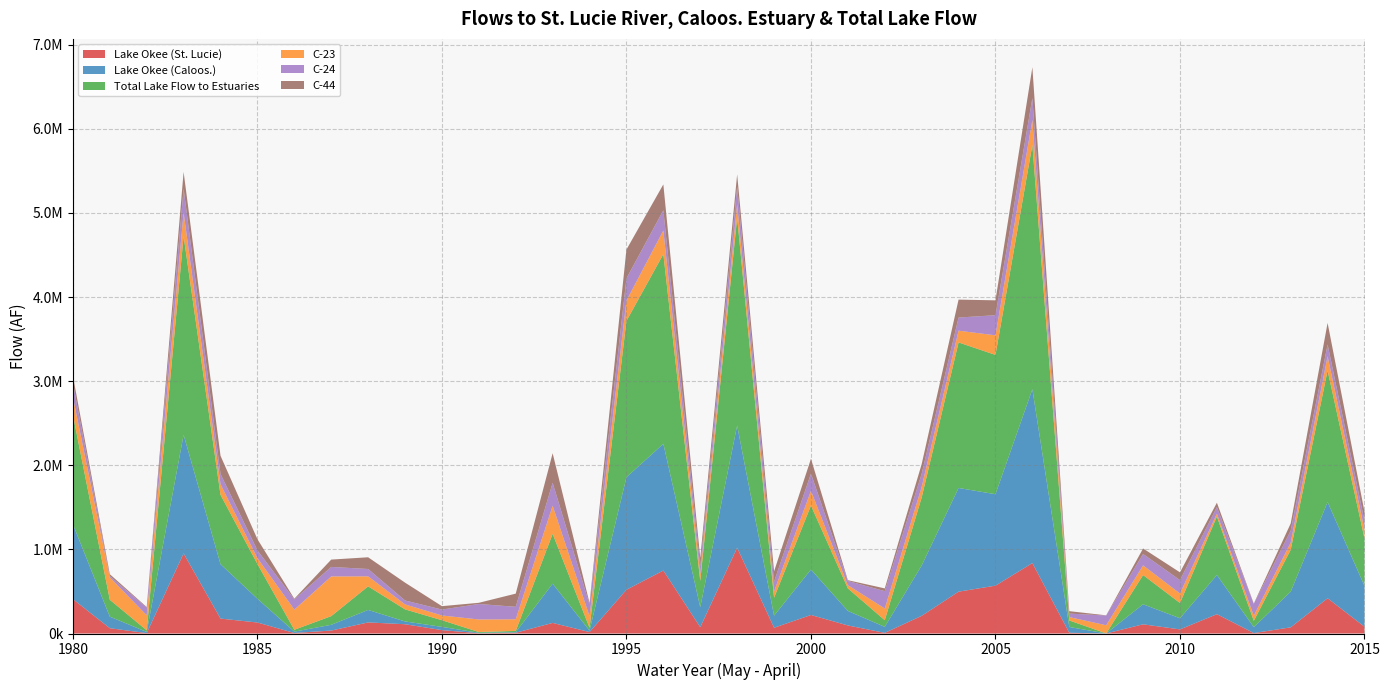

Reading left to right, transcribe all the data shown in this chart.

Lake Okee (St. Lucie): 1980=408675.4	1981=63084.2	1982=4604.5	1983=952232.2	1984=177419.4	1985=130776.1	1986=6319.3	1987=35011.4	1988=131822.8	1989=110357.3	1990=40251.7	1991=3243.2	1992=8894.1	1993=125944.4	1994=17082.6	1995=520631.1	1996=748625.1	1997=74967.6	1998=1020158.1	1999=68660.8	2000=220120.3	2001=95831.5	2002=7622.2	2003=210132.5	2004=497599.4	2005=568903.1	2006=837413.0	2007=8800.3	2008=519.1	2009=109295.8	2010=48781.0	2011=229567.5	2012=5093.8	2013=73136.0	2014=419378.0	2015=80248.7
Lake Okee (Caloos.): 1980=890929.5	1981=137486.4	1982=14271.5	1983=1410241.4	1984=646731.8	1985=282471.3	1986=15914.6	1987=68355.1	1988=148493.3	1989=33155.5	1990=38670.1	1991=5504.3	1992=6420.3	1993=466599.9	1994=17085.5	1995=1337684.6	1996=1506866.3	1997=237842.4	1998=1452917.9	1999=143600.6	2000=540504.5	2001=172346.7	2002=71387.8	2003=598286.6	2004=1232838.9	2005=1087350.9	2006=2067319.2	2007=68762.5	2008=29.0	2009=238260.8	2010=132618.8	2011=465759.5	2012=70297.9	2013=424477.5	2014=1144167.2	2015=484942.8
Total Lake Flow to Estuaries: 1980=1299604.9	1981=200570.6	1982=18875.9	1983=2362473.6	1984=824151.2	1985=413247.5	1986=22233.9	1987=103366.6	1988=280316.1	1989=143512.8	1990=78921.8	1991=8747.5	1992=15314.4	1993=592544.3	1994=34168.1	1995=1858315.7	1996=2255491.3	1997=312810.0	1998=2473076.0	1999=212261.4	2000=760624.8	2001=268178.2	2002=79010.0	2003=808419.1	2004=1730438.3	2005=1656254.0	2006=2904732.2	2007=77562.8	2008=548.1	2009=347556.6	2010=181399.7	2011=695327.1	2012=75391.7	2013=497613.5	2014=1563545.1	2015=565191.4
C-23: 1980=210189.9	1981=266412.6	1982=178547.3	1983=279373.6	1984=125947.5	1985=69438.6	1986=239484.0	1987=471703.7	1988=118991.3	1989=58854.3	1990=56500.1	1991=149085.2	1992=138510.2	1993=333813.6	1994=136645.0	1995=241279.1	1996=280758.4	1997=76825.5	1998=157211.2	1999=75674.5	2000=175030.8	2001=38331.0	2002=139211.6	2003=125214.9	2004=139689.2	2005=232804.6	2006=297209.3	2007=39871.1	2008=96812.6	2009=114819.8	2010=112337.9	2011=33643.1	2012=60600.1	2013=85776.3	2014=169433.6	2015=104990.7
C-24: 1980=166563.5	1981=15174.1	1982=91552.4	1983=283914.7	1984=122740.9	1985=92555.4	1986=121638.9	1987=113168.6	1988=87426.3	1989=46904.5	1990=70469.6	1991=184221.2	1992=148360.3	1993=273309.5	1994=139535.4	1995=264480.2	1996=240707.8	1997=97160.3	1998=209834.6	1999=115946.3	2000=204808.8	2001=50232.0	2002=206298.6	2003=156586.6	2004=156124.7	2005=239506.9	2006=259530.0	2007=41877.3	2008=116298.2	2009=135732.5	2010=159495.8	2011=78975.9	2012=141245.6	2013=141851.9	2014=140325.2	2015=104865.4
C-44: 1980=88221.5	1981=22544.2	1982=6840.1	1983=200608.2	1984=216422.4	1985=133324.9	1986=8159.0	1987=87327.0	1988=139353.2	1989=212178.7	1990=40392.2	1991=14383.9	1992=156565.0	1993=351242.8	1994=18262.8	1995=342850.7	1996=307564.8	1997=97076.6	1998=146824.4	1999=122359.3	2000=176436.8	2001=9010.2	2002=32801.5	2003=114820.5	2004=213455.6	2005=176835.9	2006=367369.0	2007=28842.3	2008=1990.7	2009=65240.9	2010=92428.3	2011=51780.1	2012=3652.3	2013=85649.0	2014=256334.7	2015=107984.6